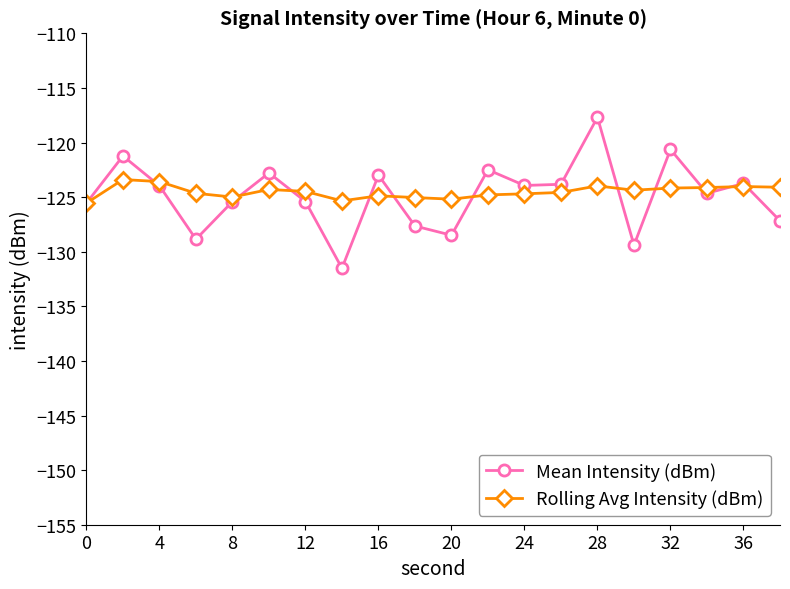

How many values in the Mean Intensity (dBm) series exceed -123?

6